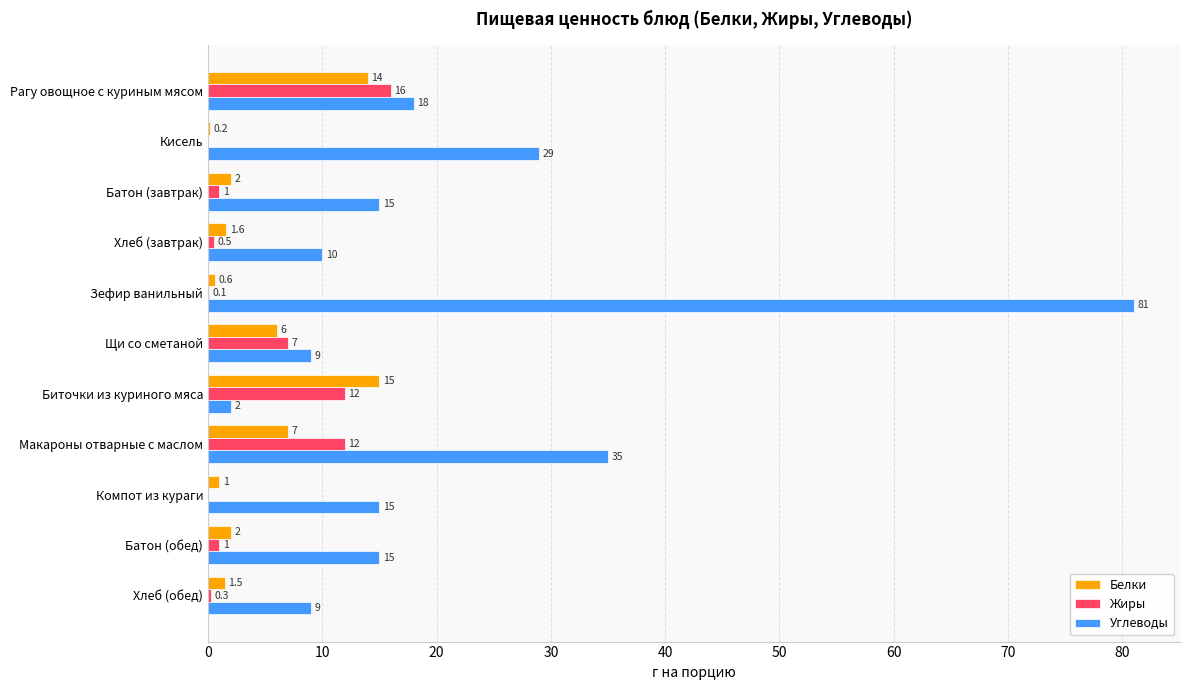

Is the value of Белки at Компот из кураги greater than the value of Жиры at Рагу овощное с куриным мясом?

No